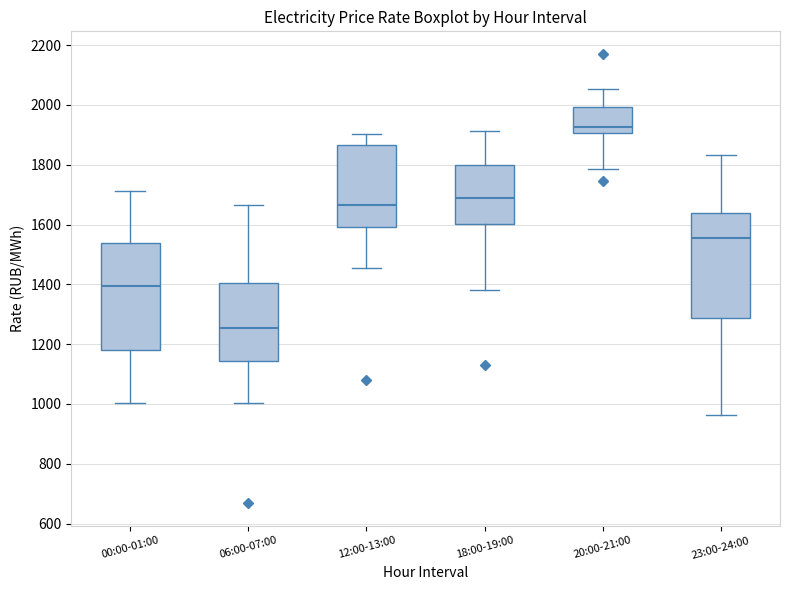

Reading left to right, transcribe this box plot: for each box, give where its median line is, the range the box spans, and where its two whiskers end, as read against the y-axis. The values are not printed on the chart, so give them approximately, as read against the axis.

00:00-01:00: median 1400, box 1180 to 1540, whiskers 1000 to 1720
06:00-07:00: median 1260, box 1140 to 1400, whiskers 1000 to 1660
12:00-13:00: median 1660, box 1600 to 1860, whiskers 1460 to 1900
18:00-19:00: median 1680, box 1600 to 1800, whiskers 1380 to 1920
20:00-21:00: median 1920, box 1900 to 2000, whiskers 1780 to 2060
23:00-24:00: median 1560, box 1280 to 1640, whiskers 960 to 1840